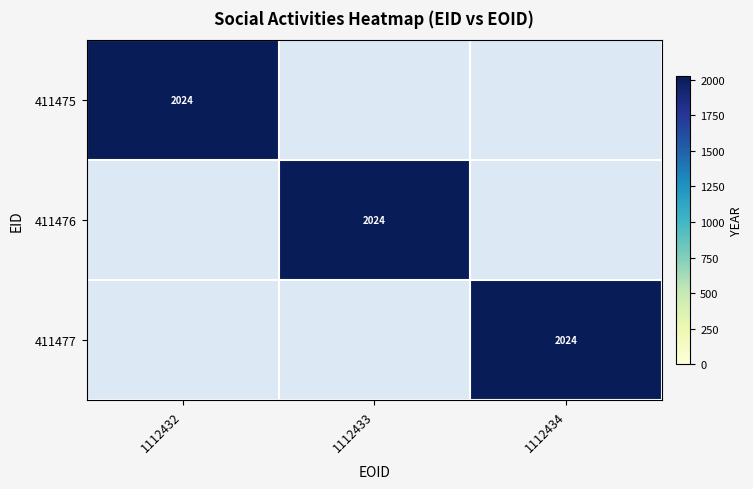

The 411475 series shows 3184 at 1112432. True or false?

False